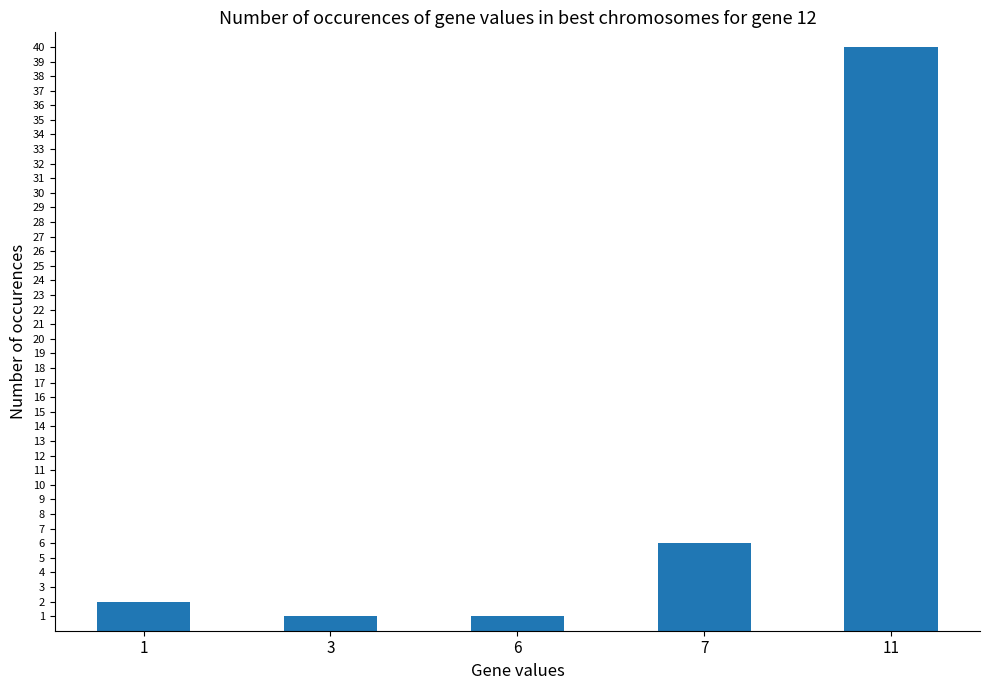

What is the ratio of the value at 6 to the value at 7?

0.2